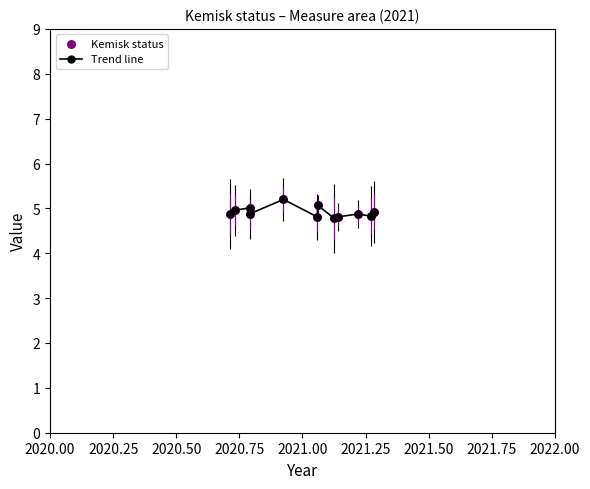

What is the value of the 11th point from the left?

4.8